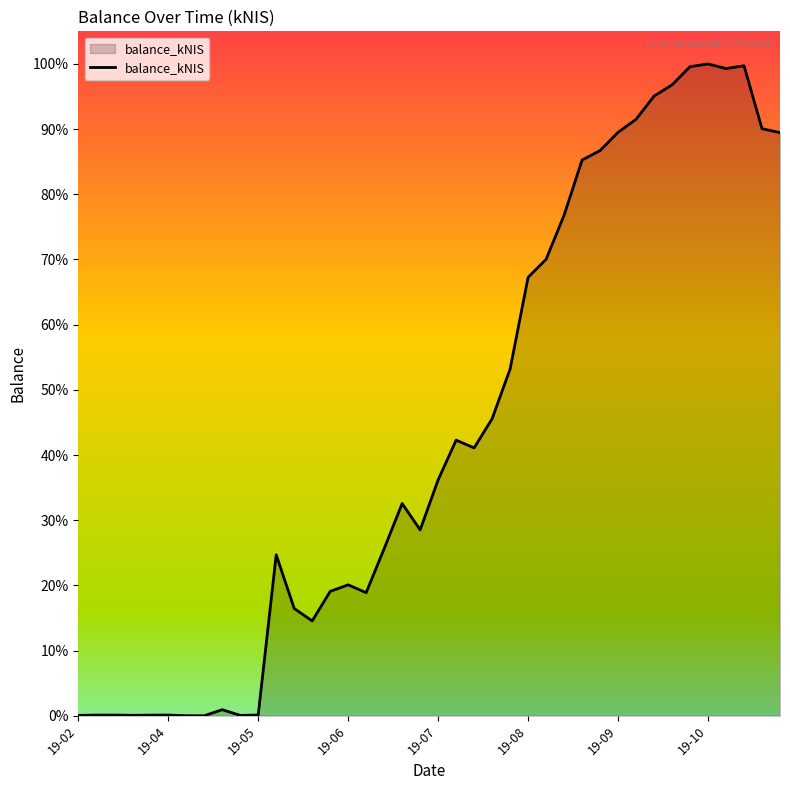

Is this an area chart (filled region under the line)?

Yes